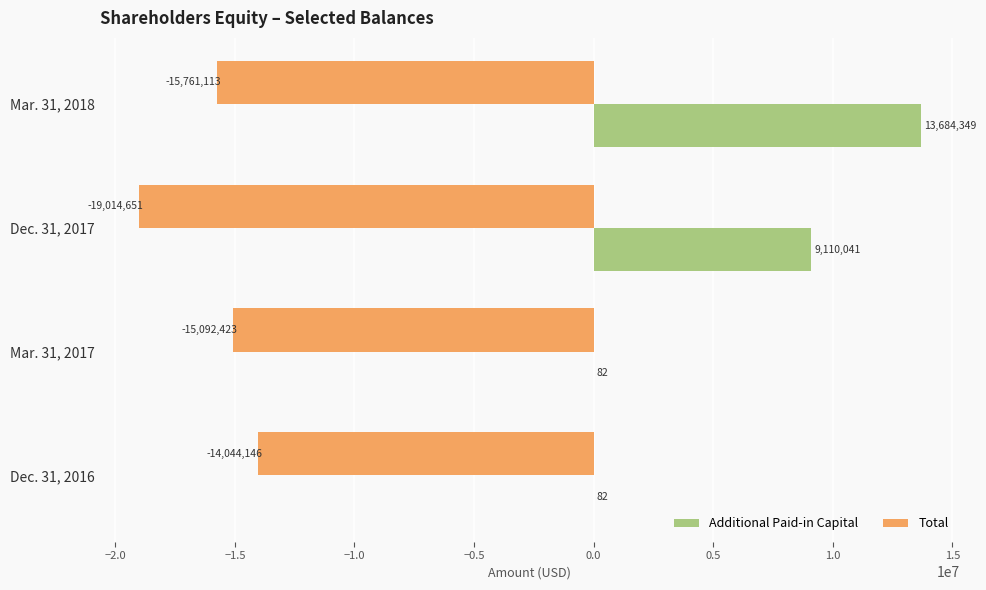

What is the average value of the Total series?

-15978083